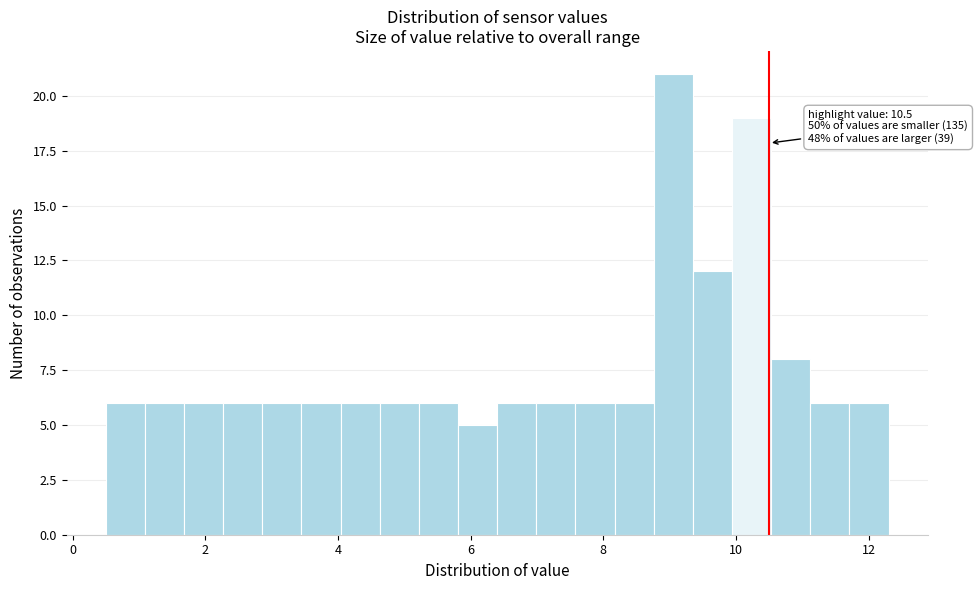

Around what value on the x-axis is the tallest bar? Give the approximate position of its centre, as read against the axis.

9.0